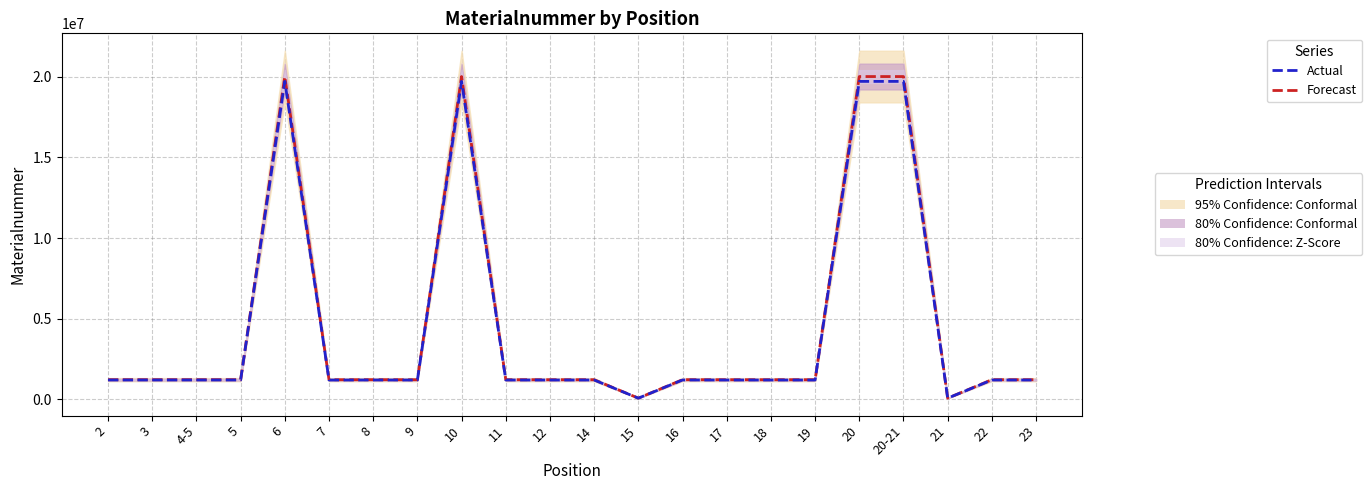

The value of Forecast at 18 is 1223518.0. True or false?

True